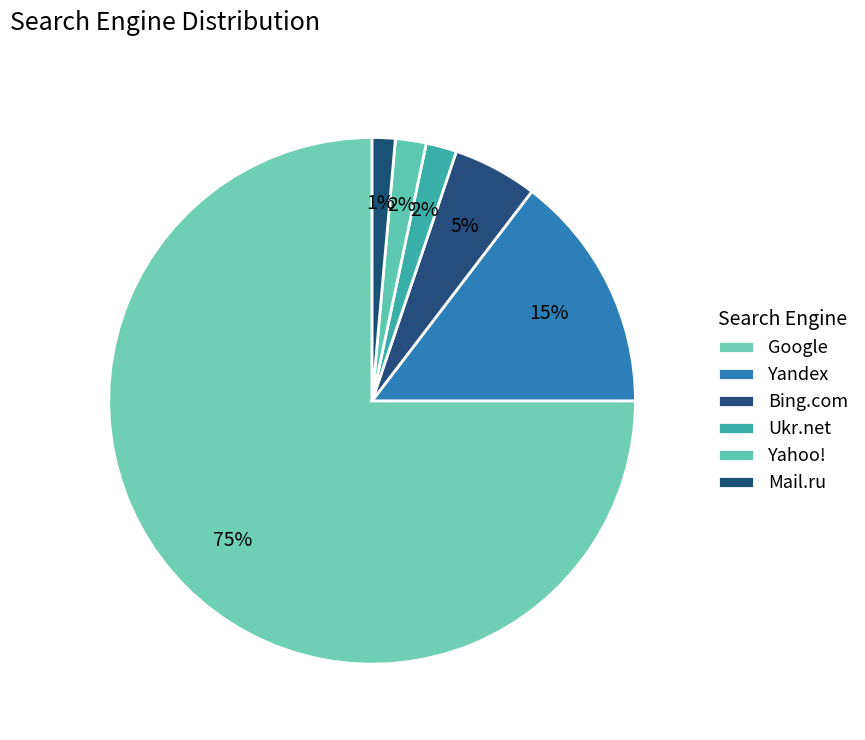

Which category has the biggest portion of the pie?

Google